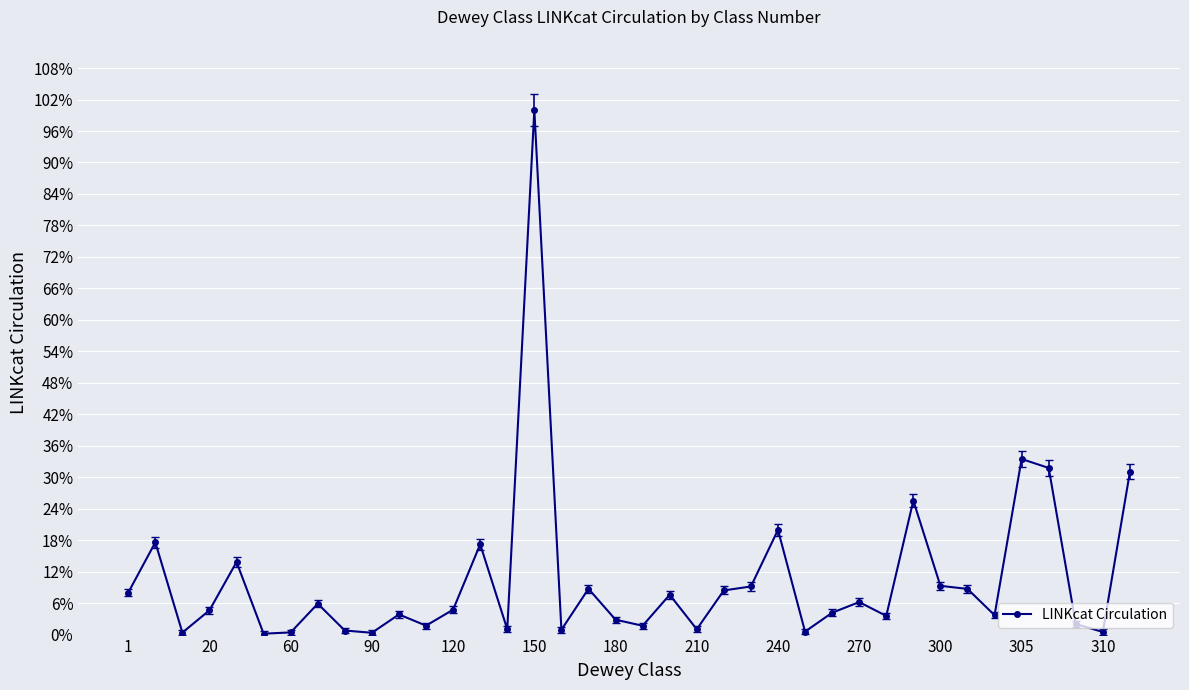

What is the greatest value displayed?

100.0